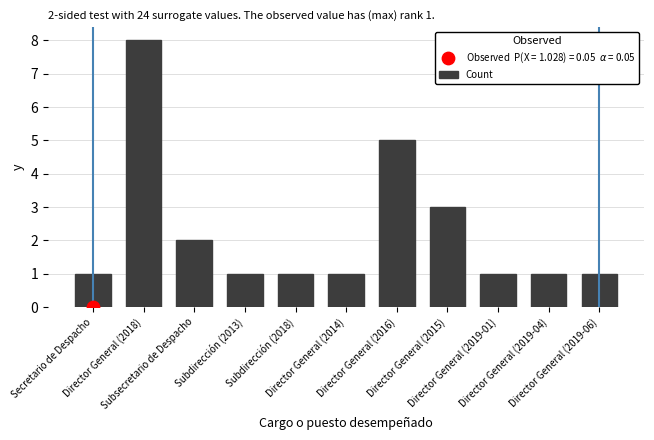

What is the ratio of the value at Subdirección (2013) to the value at Director General (2014)?

1.0